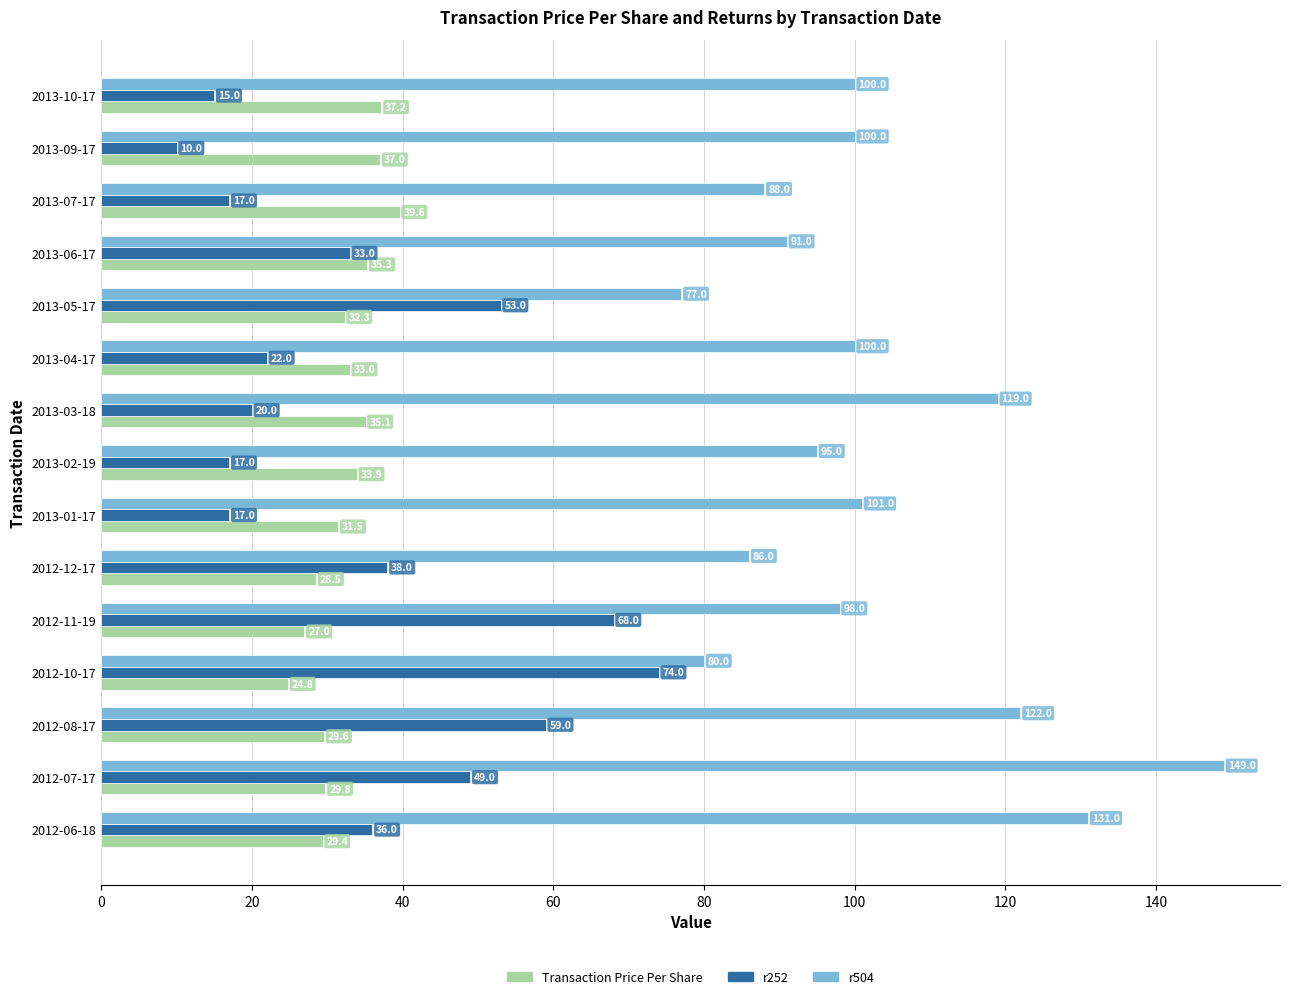

Where is Transaction Price Per Share nearest to the value 32?

2013-05-17